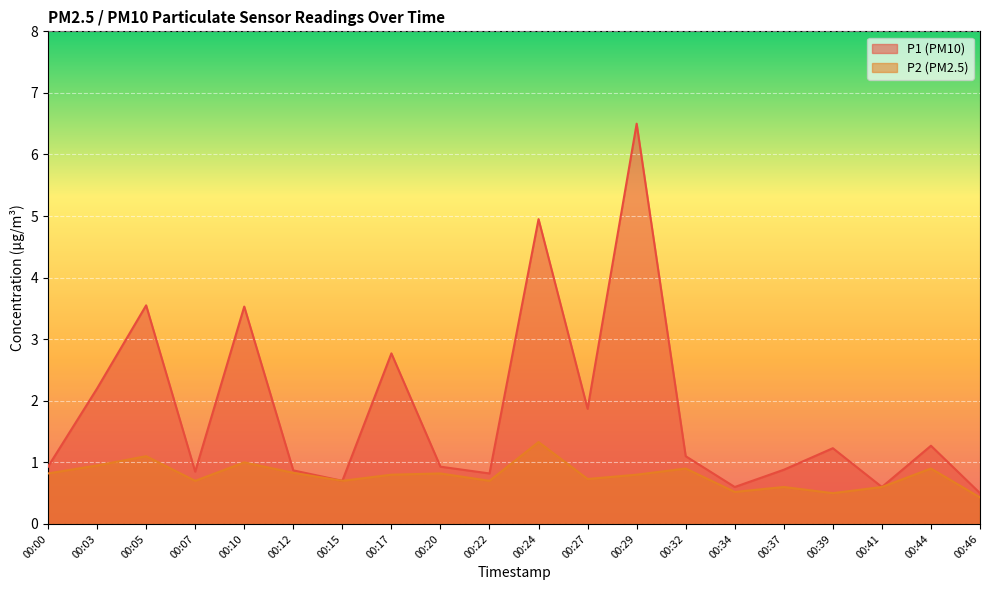

At how many categories does at least one series exceed 0?

20